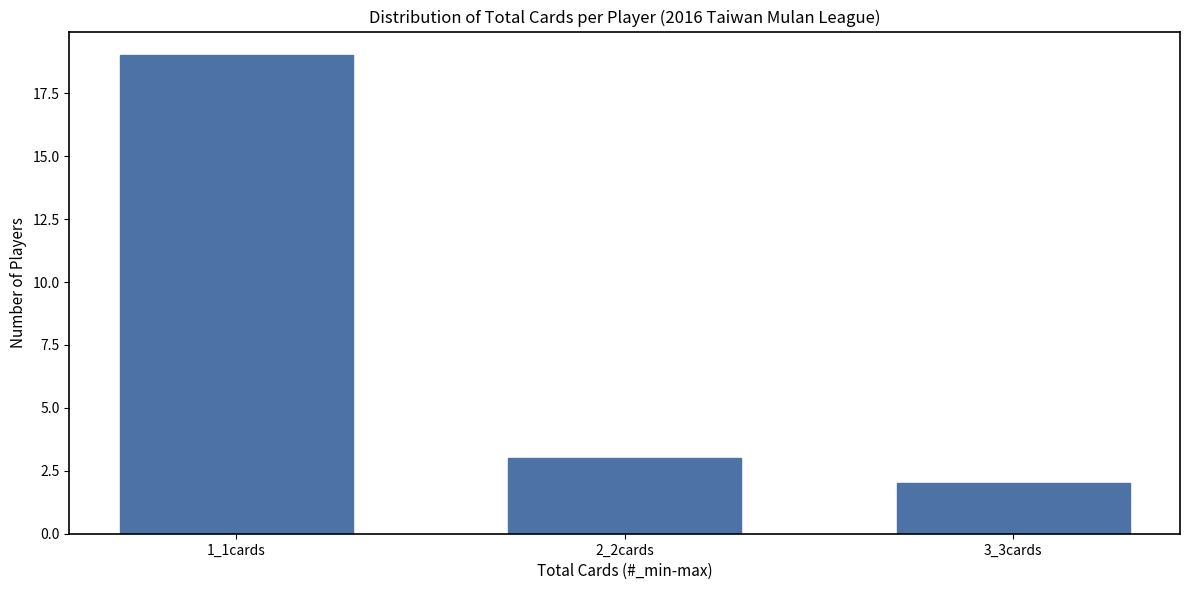

Reading right to left, list all the values displayed in this chart.

3_3cards=2	2_2cards=3	1_1cards=19